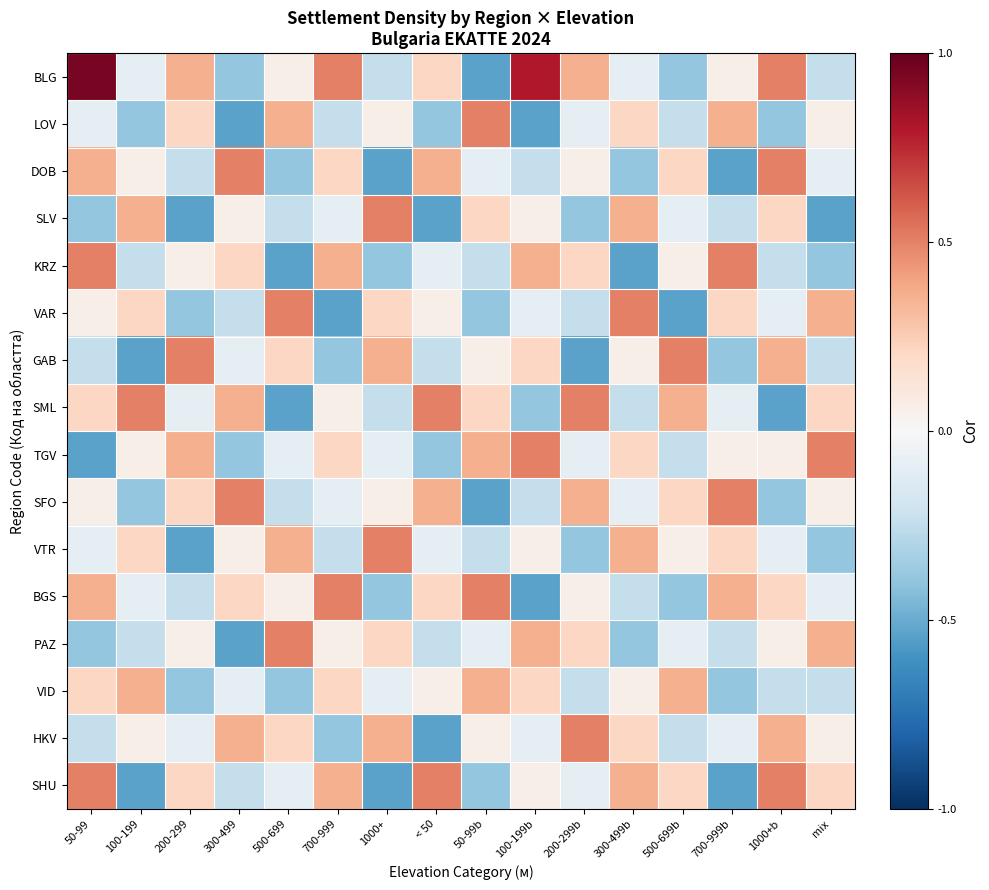

Reading right to left, list all the values displayed in this chart.

BLG: mix=-0.2	1000+b=0.5	700-999b=0.1	500-699b=-0.4	300-499b=-0.1	200-299b=0.4	100-199b=0.8	50-99b=-0.5	< 50=0.2	1000+=-0.2	700-999=0.5	500-699=0.1	300-499=-0.4	200-299=0.4	100-199=-0.1	50-99=1.0
LOV: mix=0.1	1000+b=-0.4	700-999b=0.4	500-699b=-0.2	300-499b=0.2	200-299b=-0.1	100-199b=-0.5	50-99b=0.5	< 50=-0.4	1000+=0.1	700-999=-0.2	500-699=0.4	300-499=-0.5	200-299=0.2	100-199=-0.4	50-99=-0.1
DOB: mix=-0.1	1000+b=0.5	700-999b=-0.5	500-699b=0.2	300-499b=-0.4	200-299b=0.1	100-199b=-0.2	50-99b=-0.1	< 50=0.4	1000+=-0.5	700-999=0.2	500-699=-0.4	300-499=0.5	200-299=-0.2	100-199=0.1	50-99=0.4
SLV: mix=-0.5	1000+b=0.2	700-999b=-0.2	500-699b=-0.1	300-499b=0.4	200-299b=-0.4	100-199b=0.1	50-99b=0.2	< 50=-0.5	1000+=0.5	700-999=-0.1	500-699=-0.2	300-499=0.1	200-299=-0.5	100-199=0.4	50-99=-0.4
KRZ: mix=-0.4	1000+b=-0.2	700-999b=0.5	500-699b=0.1	300-499b=-0.5	200-299b=0.2	100-199b=0.4	50-99b=-0.2	< 50=-0.1	1000+=-0.4	700-999=0.4	500-699=-0.5	300-499=0.2	200-299=0.1	100-199=-0.2	50-99=0.5
VAR: mix=0.4	1000+b=-0.1	700-999b=0.2	500-699b=-0.5	300-499b=0.5	200-299b=-0.2	100-199b=-0.1	50-99b=-0.4	< 50=0.1	1000+=0.2	700-999=-0.5	500-699=0.5	300-499=-0.2	200-299=-0.4	100-199=0.2	50-99=0.1
GAB: mix=-0.2	1000+b=0.4	700-999b=-0.4	500-699b=0.5	300-499b=0.1	200-299b=-0.5	100-199b=0.2	50-99b=0.1	< 50=-0.2	1000+=0.4	700-999=-0.4	500-699=0.2	300-499=-0.1	200-299=0.5	100-199=-0.5	50-99=-0.2
SML: mix=0.2	1000+b=-0.5	700-999b=-0.1	500-699b=0.4	300-499b=-0.2	200-299b=0.5	100-199b=-0.4	50-99b=0.2	< 50=0.5	1000+=-0.2	700-999=0.1	500-699=-0.5	300-499=0.4	200-299=-0.1	100-199=0.5	50-99=0.2
TGV: mix=0.5	1000+b=0.1	700-999b=0.1	500-699b=-0.2	300-499b=0.2	200-299b=-0.1	100-199b=0.5	50-99b=0.4	< 50=-0.4	1000+=-0.1	700-999=0.2	500-699=-0.1	300-499=-0.4	200-299=0.4	100-199=0.1	50-99=-0.5
SFO: mix=0.1	1000+b=-0.4	700-999b=0.5	500-699b=0.2	300-499b=-0.1	200-299b=0.4	100-199b=-0.2	50-99b=-0.5	< 50=0.4	1000+=0.1	700-999=-0.1	500-699=-0.2	300-499=0.5	200-299=0.2	100-199=-0.4	50-99=0.1
VTR: mix=-0.4	1000+b=-0.1	700-999b=0.2	500-699b=0.1	300-499b=0.4	200-299b=-0.4	100-199b=0.1	50-99b=-0.2	< 50=-0.1	1000+=0.5	700-999=-0.2	500-699=0.4	300-499=0.1	200-299=-0.5	100-199=0.2	50-99=-0.1
BGS: mix=-0.1	1000+b=0.2	700-999b=0.4	500-699b=-0.4	300-499b=-0.2	200-299b=0.1	100-199b=-0.5	50-99b=0.5	< 50=0.2	1000+=-0.4	700-999=0.5	500-699=0.1	300-499=0.2	200-299=-0.2	100-199=-0.1	50-99=0.4
PAZ: mix=0.4	1000+b=0.1	700-999b=-0.2	500-699b=-0.1	300-499b=-0.4	200-299b=0.2	100-199b=0.4	50-99b=-0.1	< 50=-0.2	1000+=0.2	700-999=0.1	500-699=0.5	300-499=-0.5	200-299=0.1	100-199=-0.2	50-99=-0.4
VID: mix=-0.2	1000+b=-0.2	700-999b=-0.4	500-699b=0.4	300-499b=0.1	200-299b=-0.2	100-199b=0.2	50-99b=0.4	< 50=0.1	1000+=-0.1	700-999=0.2	500-699=-0.4	300-499=-0.1	200-299=-0.4	100-199=0.4	50-99=0.2
HKV: mix=0.1	1000+b=0.4	700-999b=-0.1	500-699b=-0.2	300-499b=0.2	200-299b=0.5	100-199b=-0.1	50-99b=0.1	< 50=-0.5	1000+=0.4	700-999=-0.4	500-699=0.2	300-499=0.4	200-299=-0.1	100-199=0.1	50-99=-0.2
SHU: mix=0.2	1000+b=0.5	700-999b=-0.5	500-699b=0.2	300-499b=0.4	200-299b=-0.1	100-199b=0.1	50-99b=-0.4	< 50=0.5	1000+=-0.5	700-999=0.4	500-699=-0.1	300-499=-0.2	200-299=0.2	100-199=-0.5	50-99=0.5